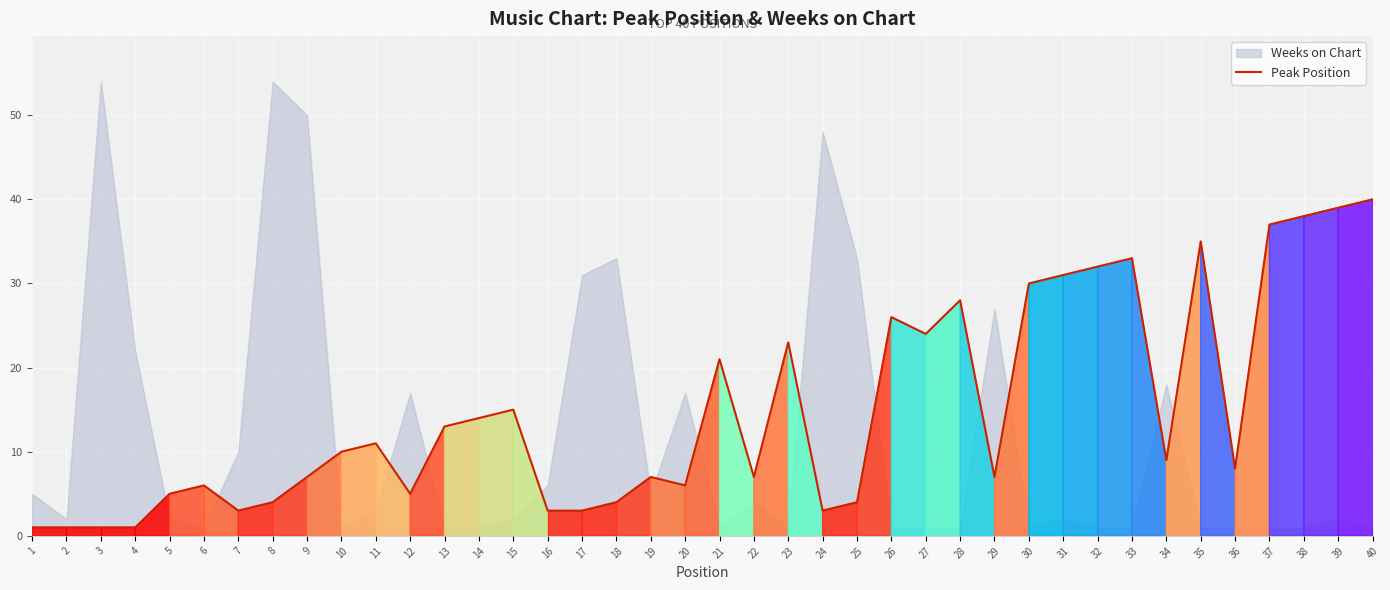

Is it true that Peak Position equals 30 at 30?

True